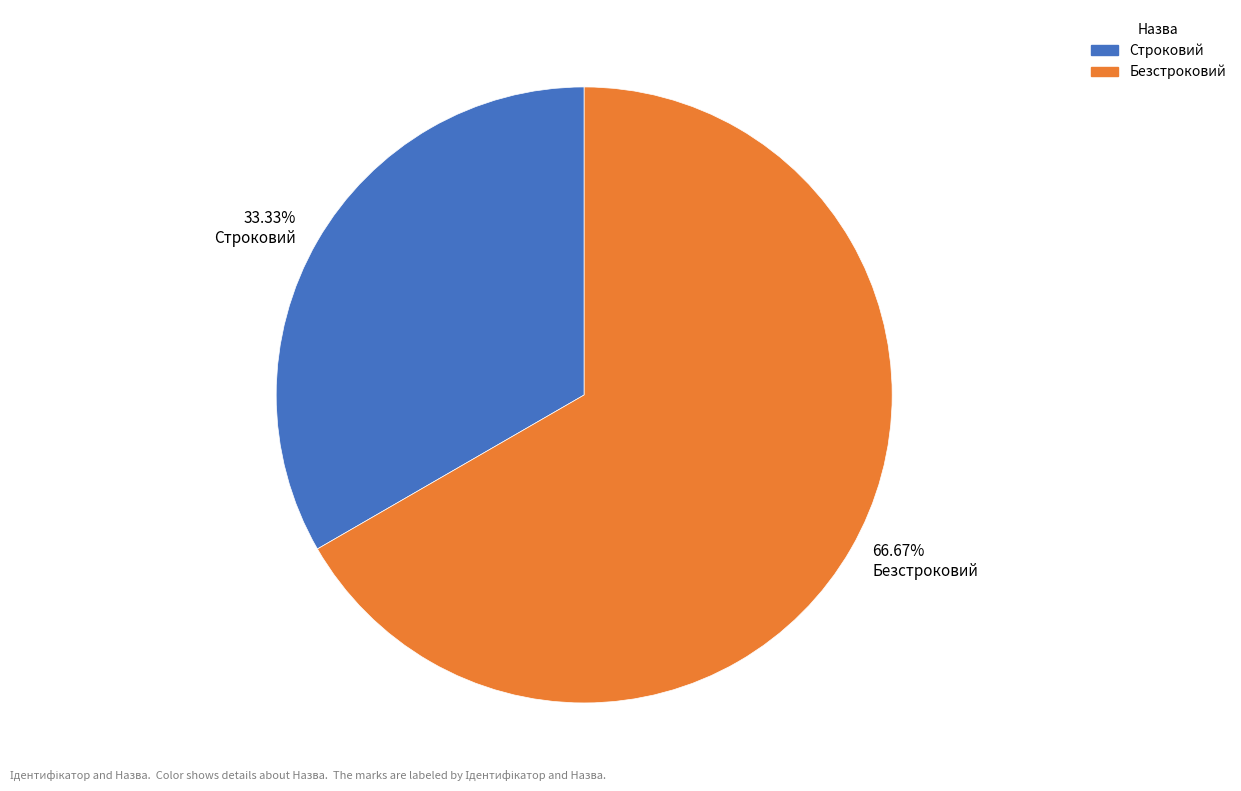

Which slice represents more than half of the pie?

66.67% Безстроковий